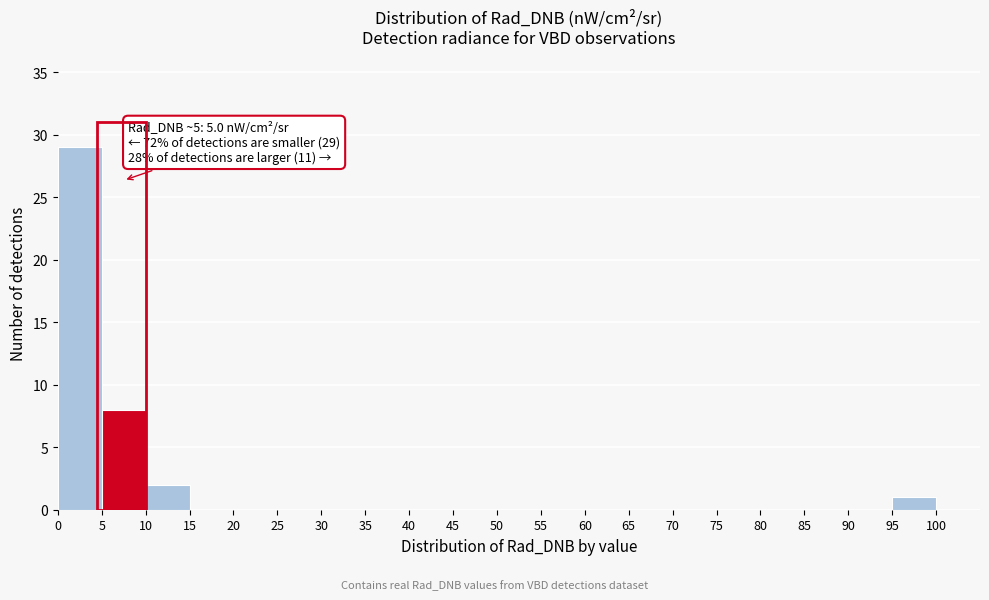

Which range on the x-axis has the tallest bar?

0 to 5